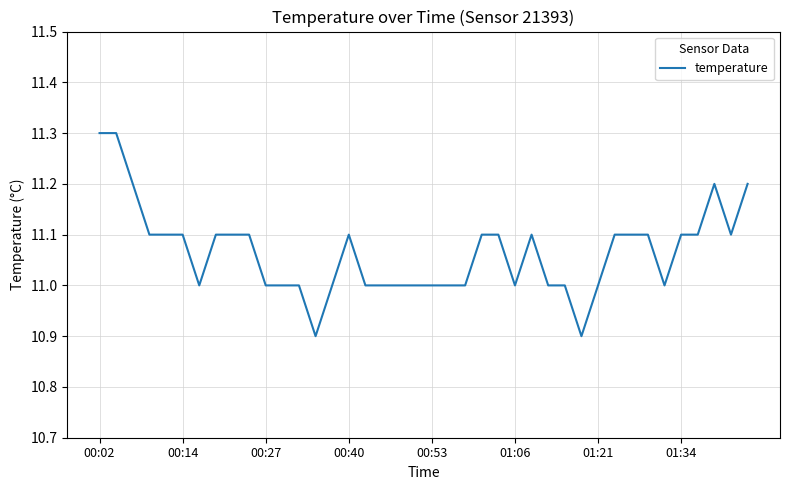

What is the minimum value shown in the chart?

10.9